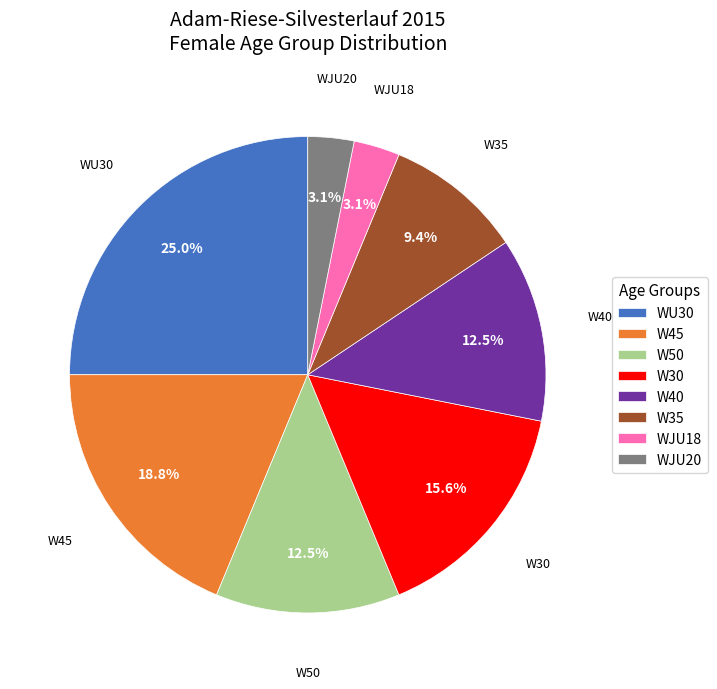

To the nearest percent, what is the average slice percentage?

12%